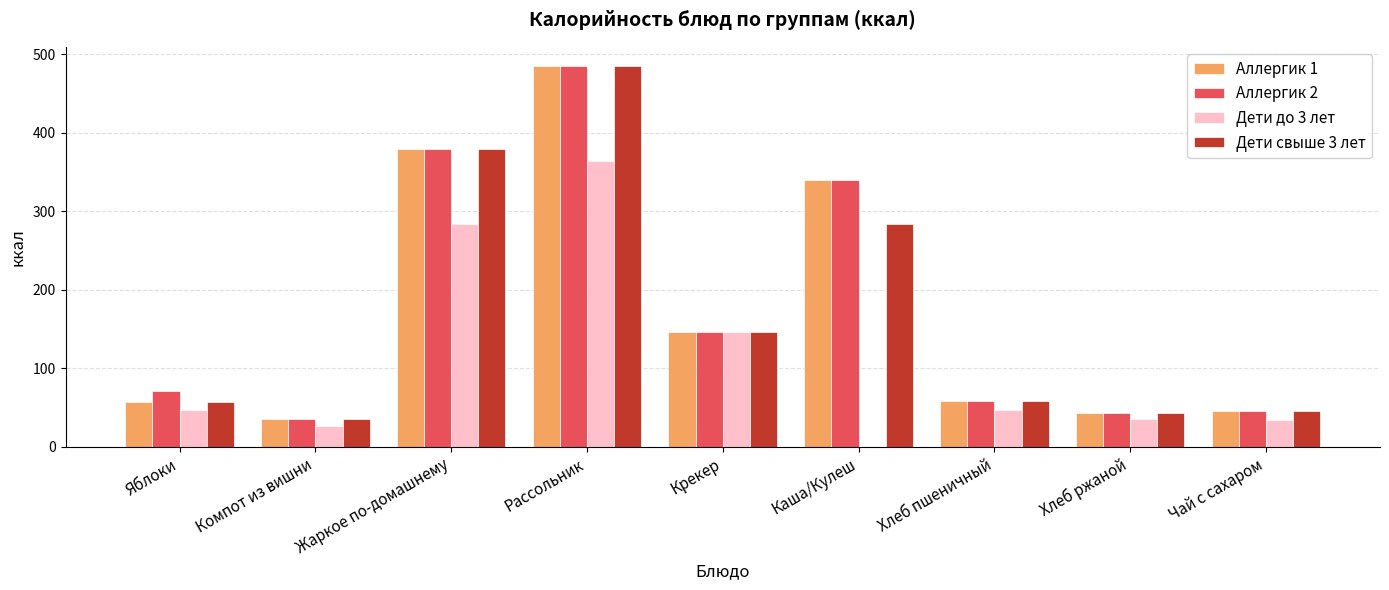

Is the value of Аллергик 1 at Жаркое по-домашнему greater than the value of Дети до 3 лет at Крекер?

Yes